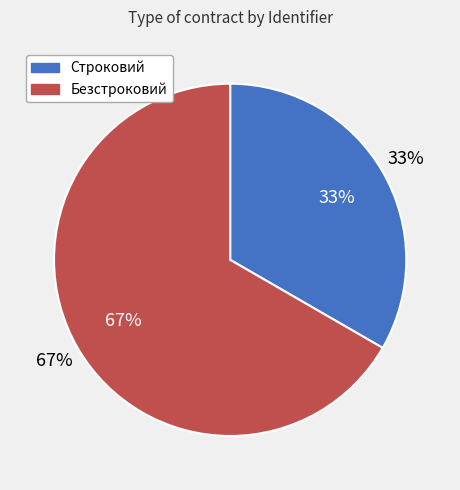

To the nearest percent, what portion does Безстроковий represent?

67%